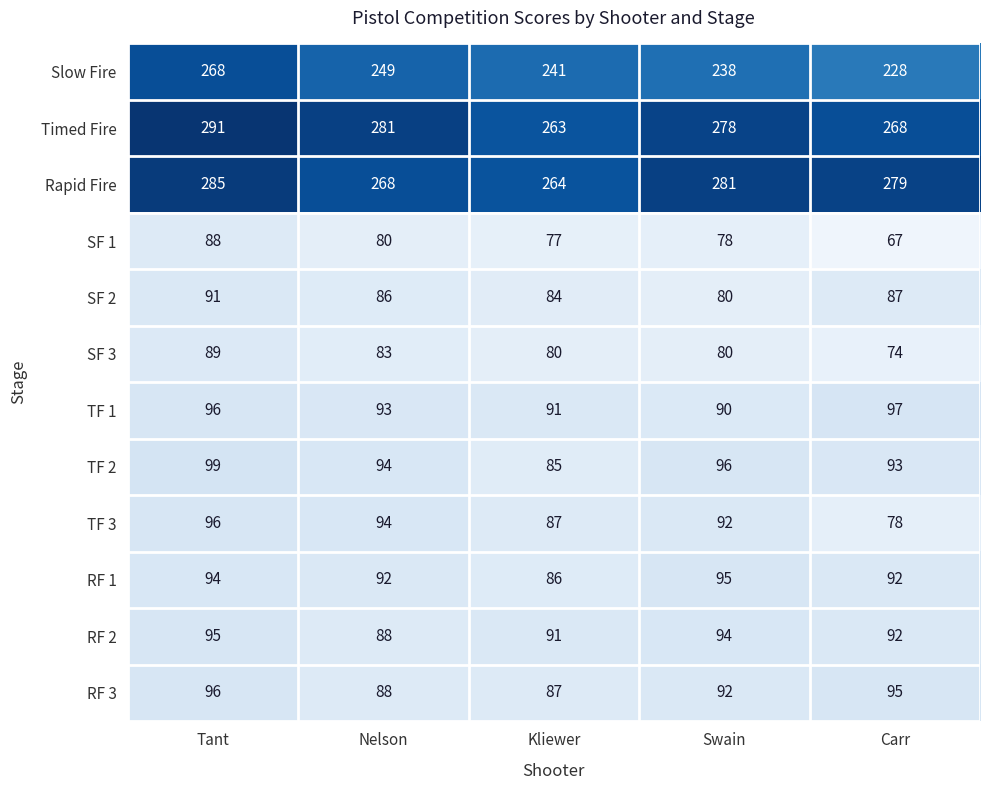

How many data points in RF 1 are less than 92?

1